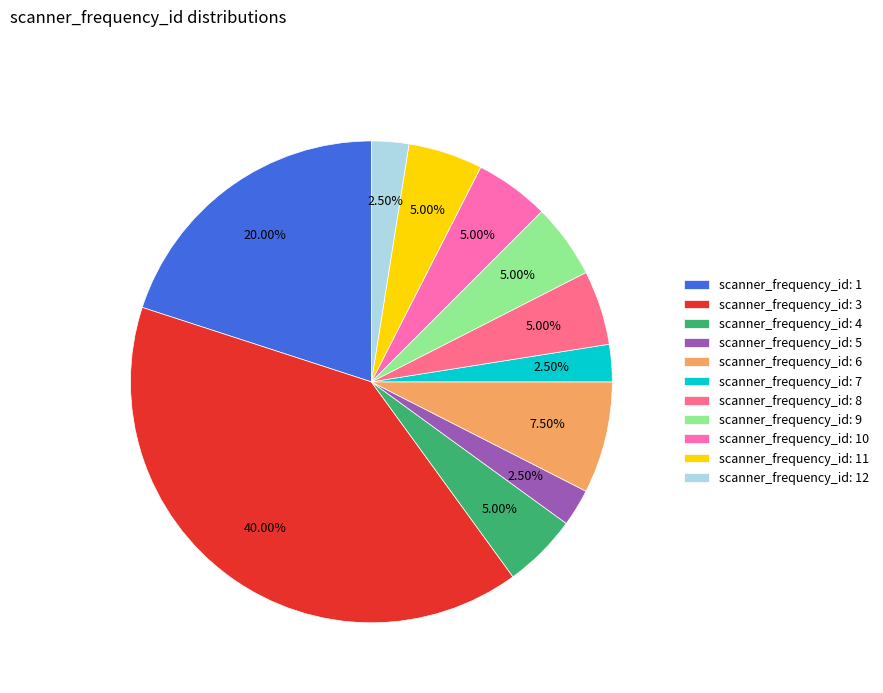

Does any single category account for the majority?

No